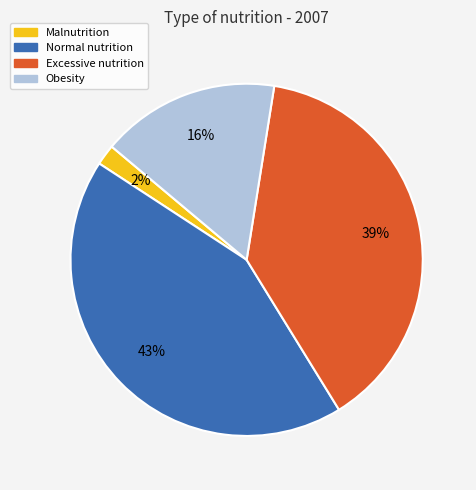

To the nearest percent, what is the average slice percentage?

25%